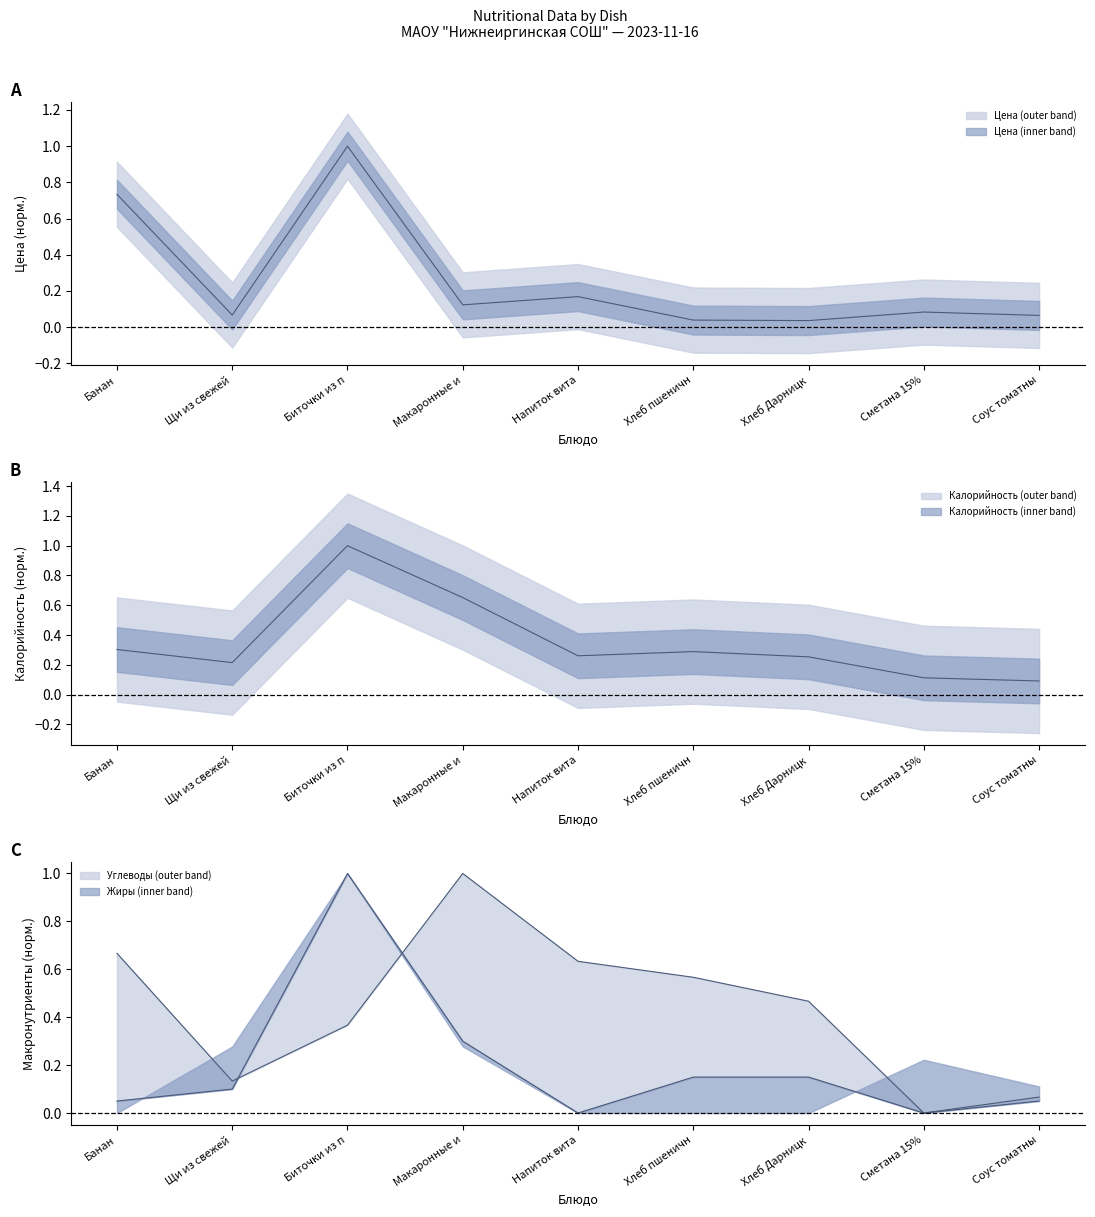

Is it true that Калорийность equals 0.1 at Банан?

False